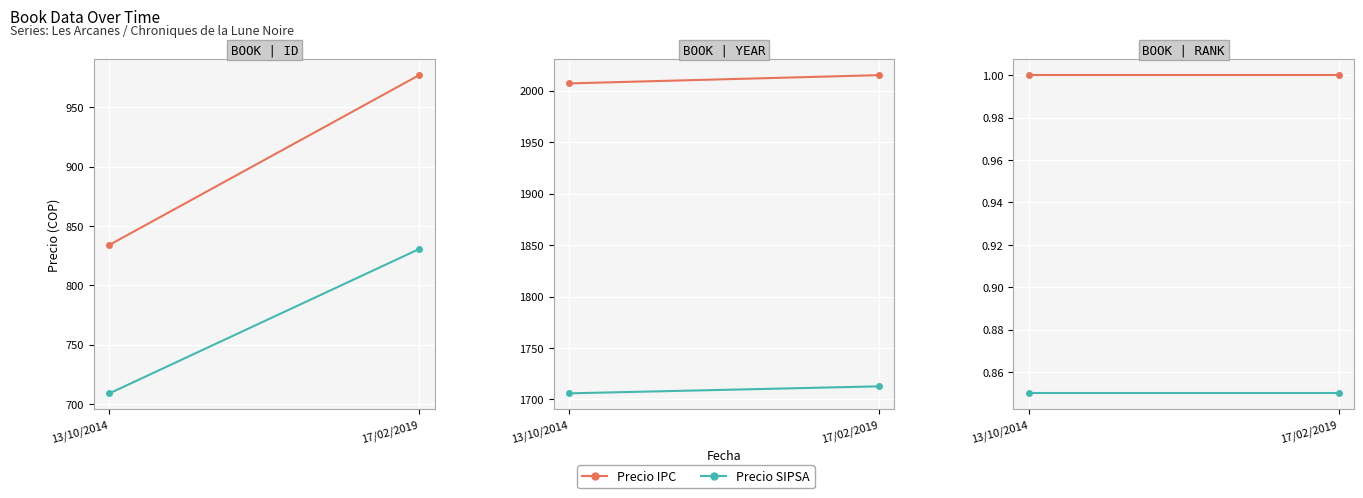

At which category does the chart reach its minimum across all series?

13/10/2014